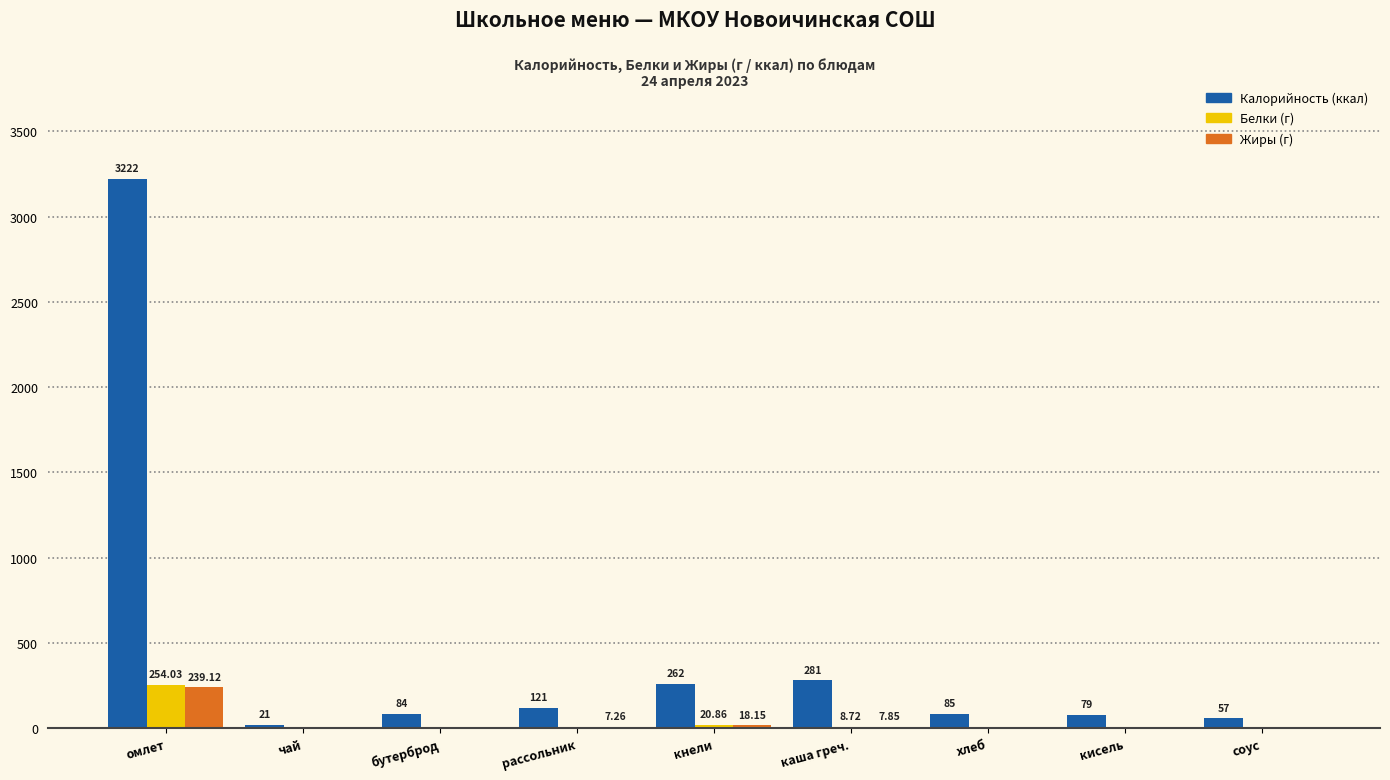

Does the chart contain stacked bars?

No